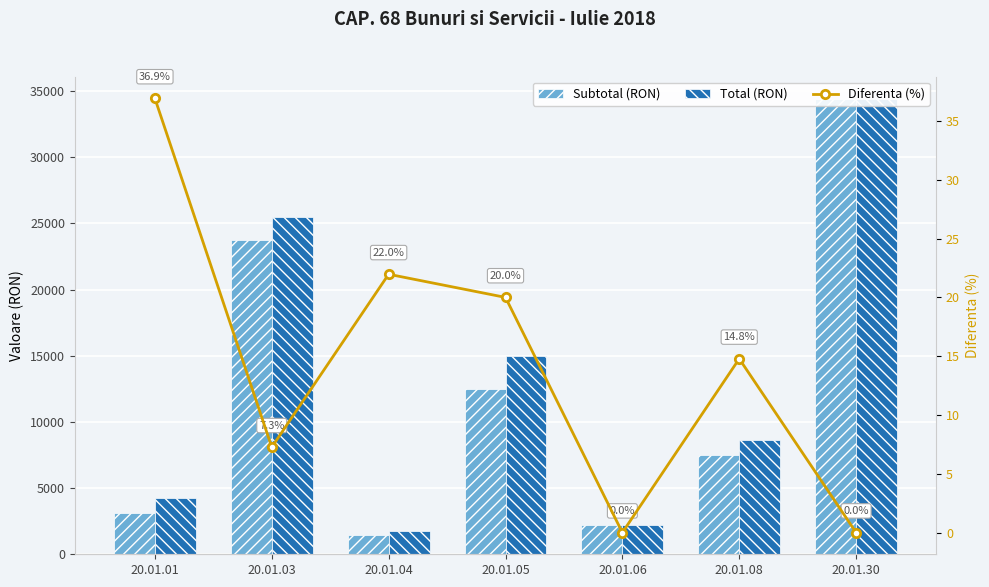

How many values in the Diferenta (%) series exceed 14?

4